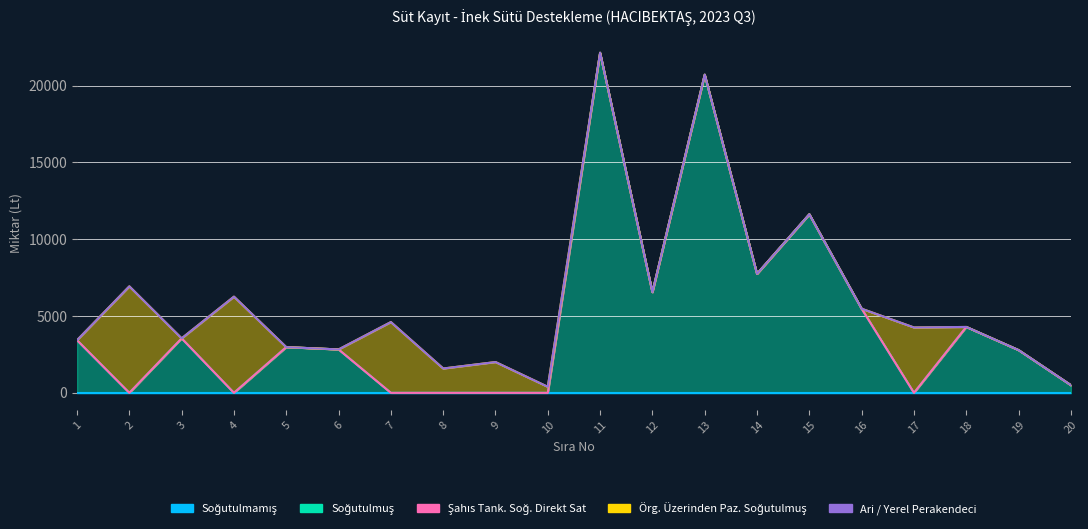

True or false: Soğutulmuş has more than 2 interior local peaks.

True